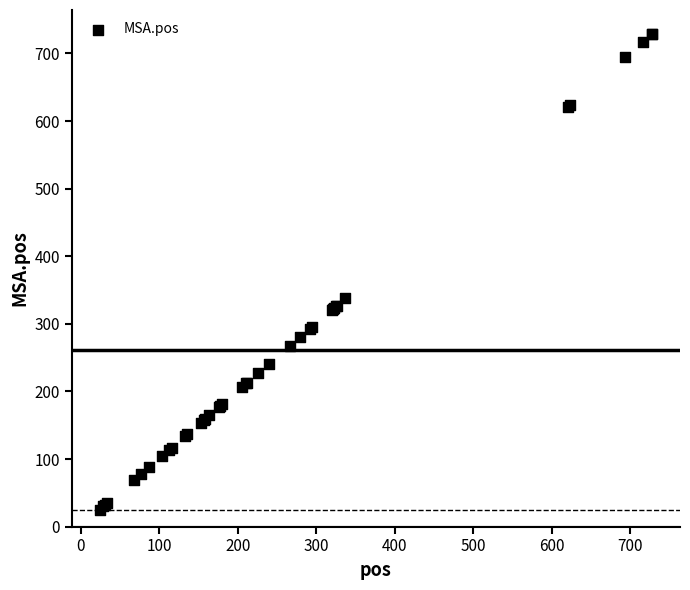

What Y value in the scatter plot is closest to 377?

338